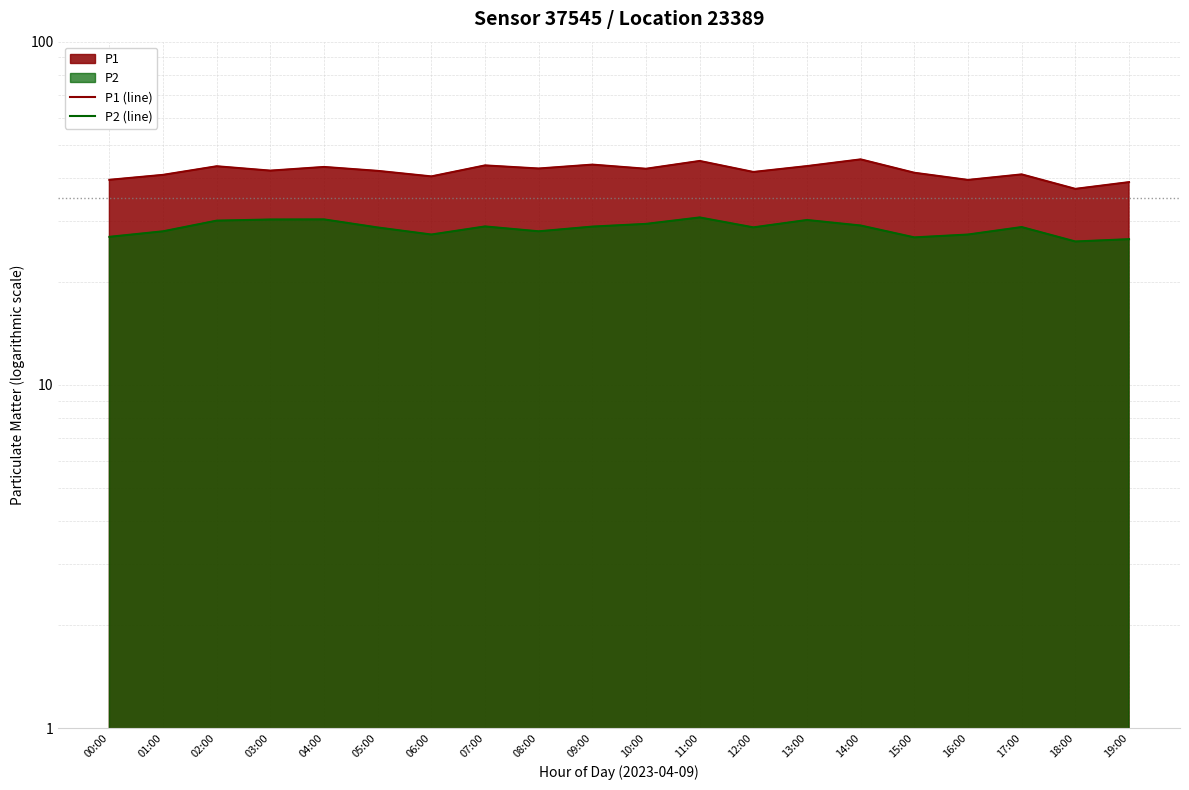

Reading left to right, list all the values displayed in this chart.

P1 (line): 00:00=39.6	01:00=40.9	02:00=43.4	03:00=42.1	04:00=43.1	05:00=42.0	06:00=40.5	07:00=43.6	08:00=42.7	09:00=43.8	10:00=42.6	11:00=44.9	12:00=41.7	13:00=43.4	14:00=45.4	15:00=41.5	16:00=39.5	17:00=41.0	18:00=37.2	19:00=39.0
P2 (line): 00:00=27.0	01:00=28.0	02:00=30.1	03:00=30.3	04:00=30.4	05:00=28.8	06:00=27.4	07:00=28.9	08:00=28.0	09:00=28.9	10:00=29.4	11:00=30.8	12:00=28.8	13:00=30.2	14:00=29.1	15:00=26.9	16:00=27.4	17:00=28.8	18:00=26.2	19:00=26.6